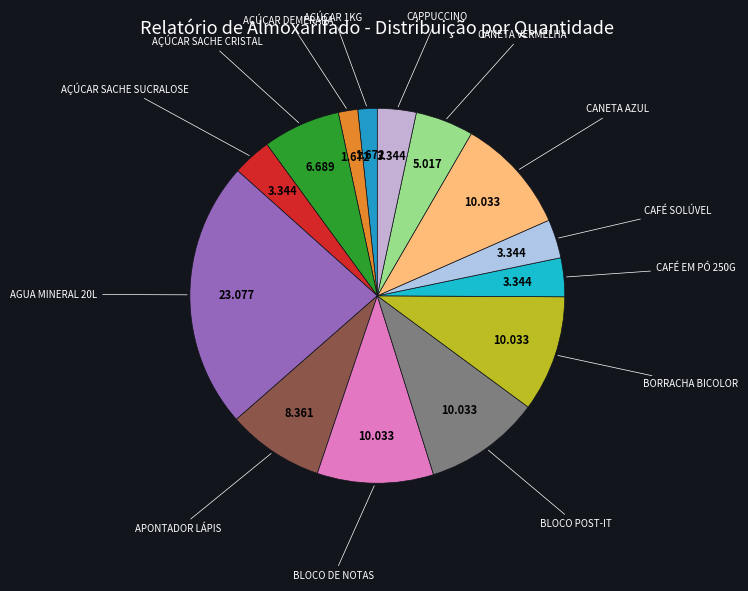

To the nearest percent, what is the difference between the largest and smallest slice percentages?

21%